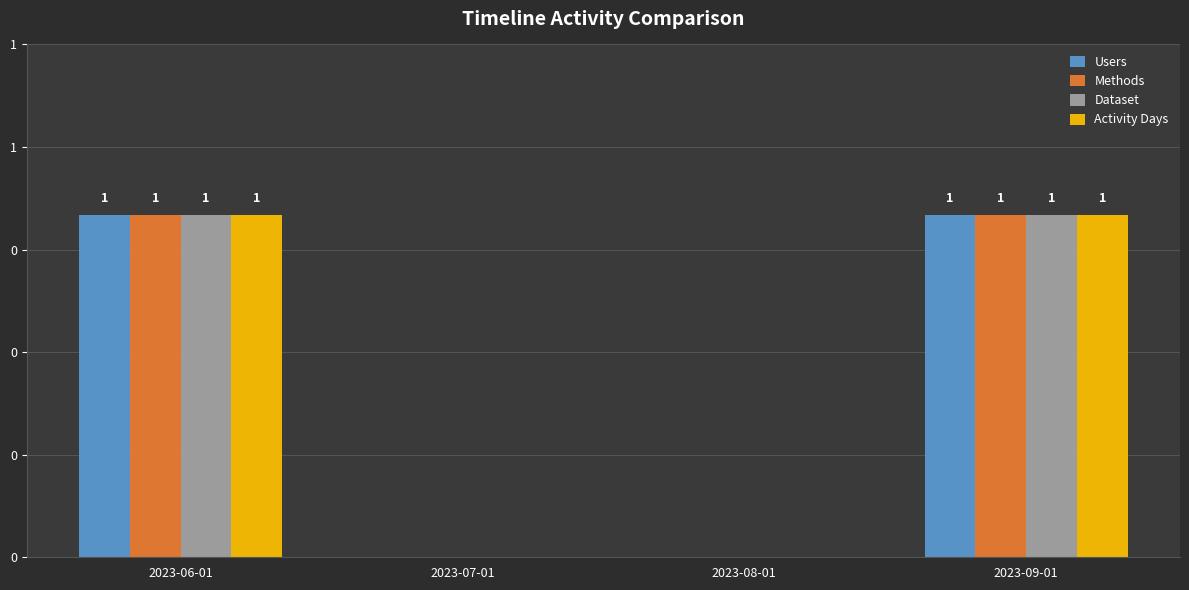

Are the bars horizontal?

No